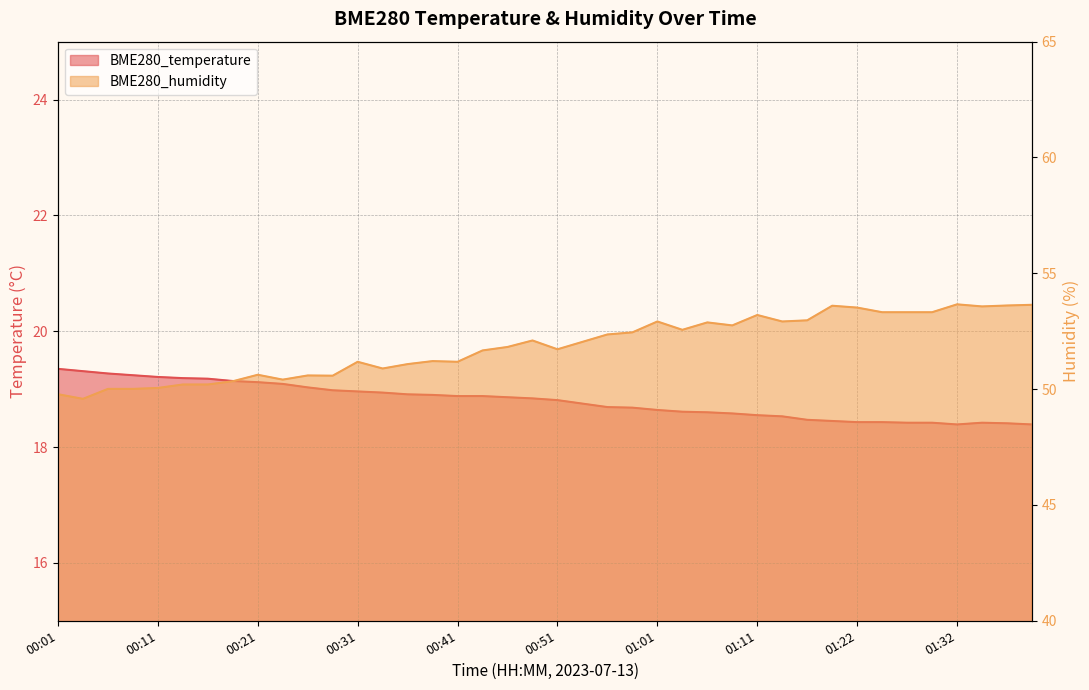

What is the sum of the BME280_temperature values at 00:49 and 00:28?

37.8